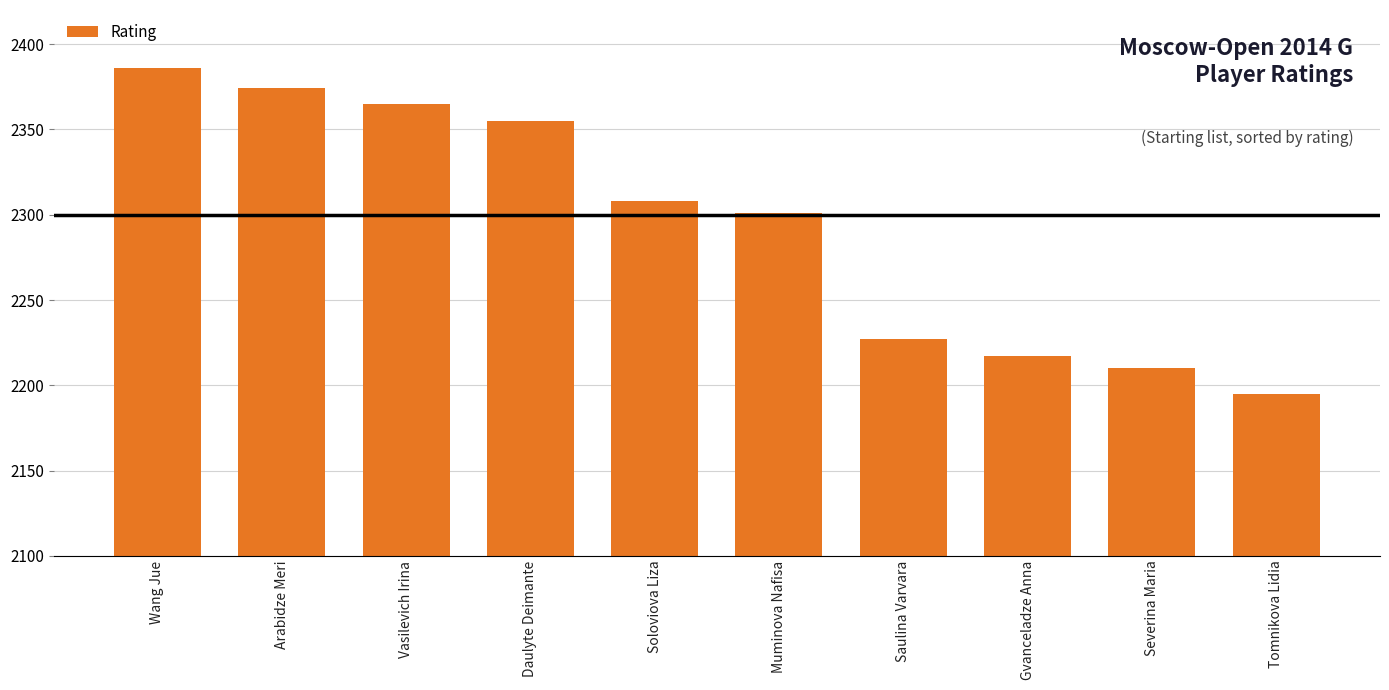

What is the difference between the maximum and minimum values?

191